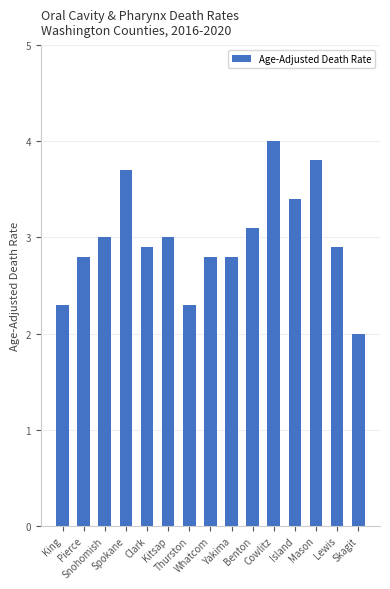

What is the greatest value displayed?

4.0